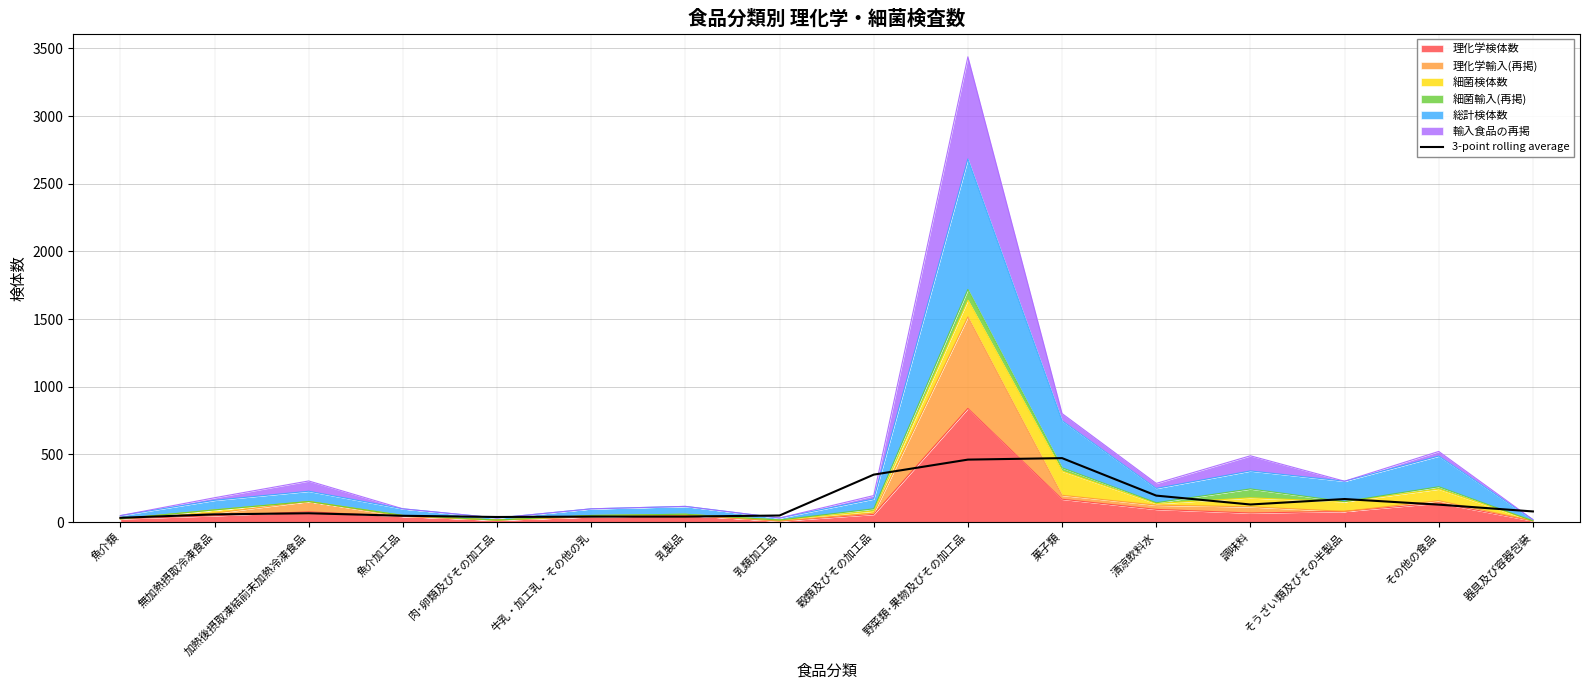

What is the difference between the values at 清涼飲料水 and その他の食品?

66.7